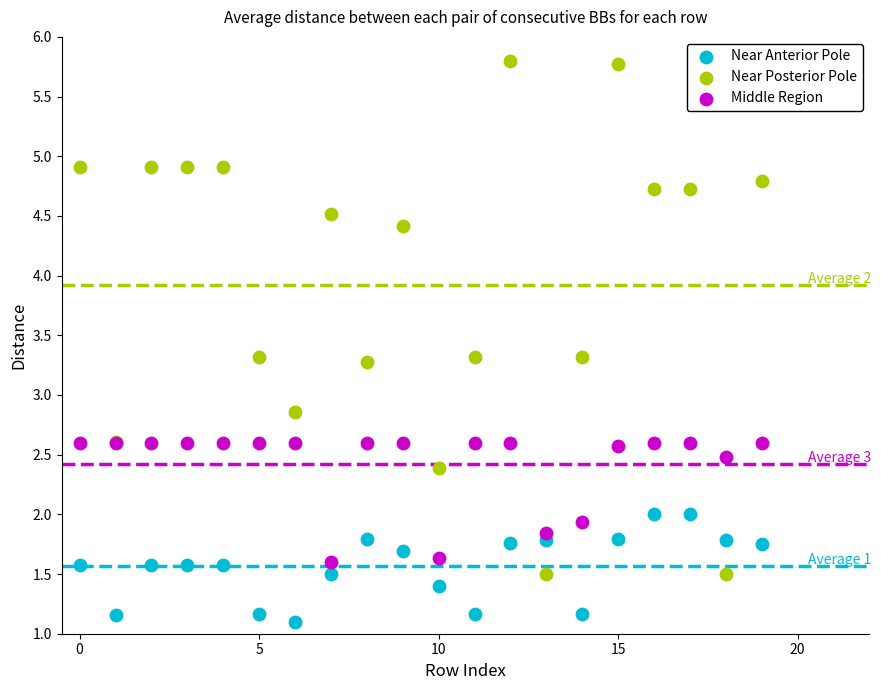

Which series contains the highest Y value?

Near Posterior Pole